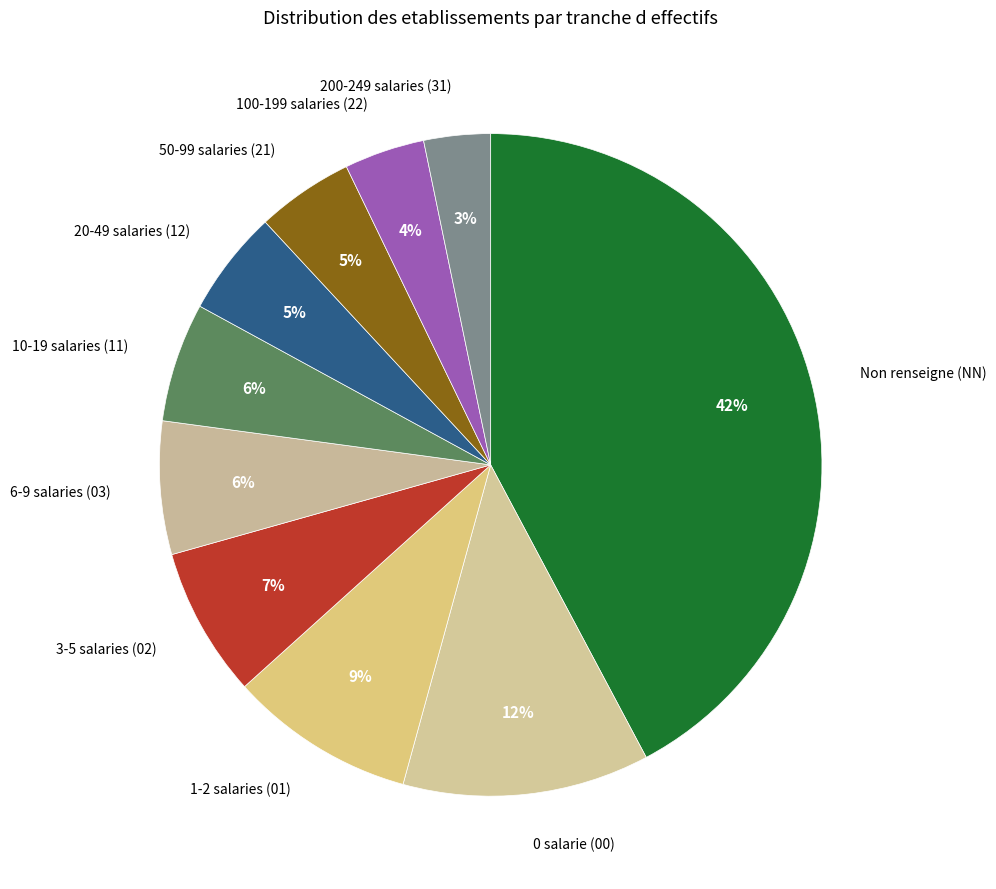

How many segments does this pie chart have?

10